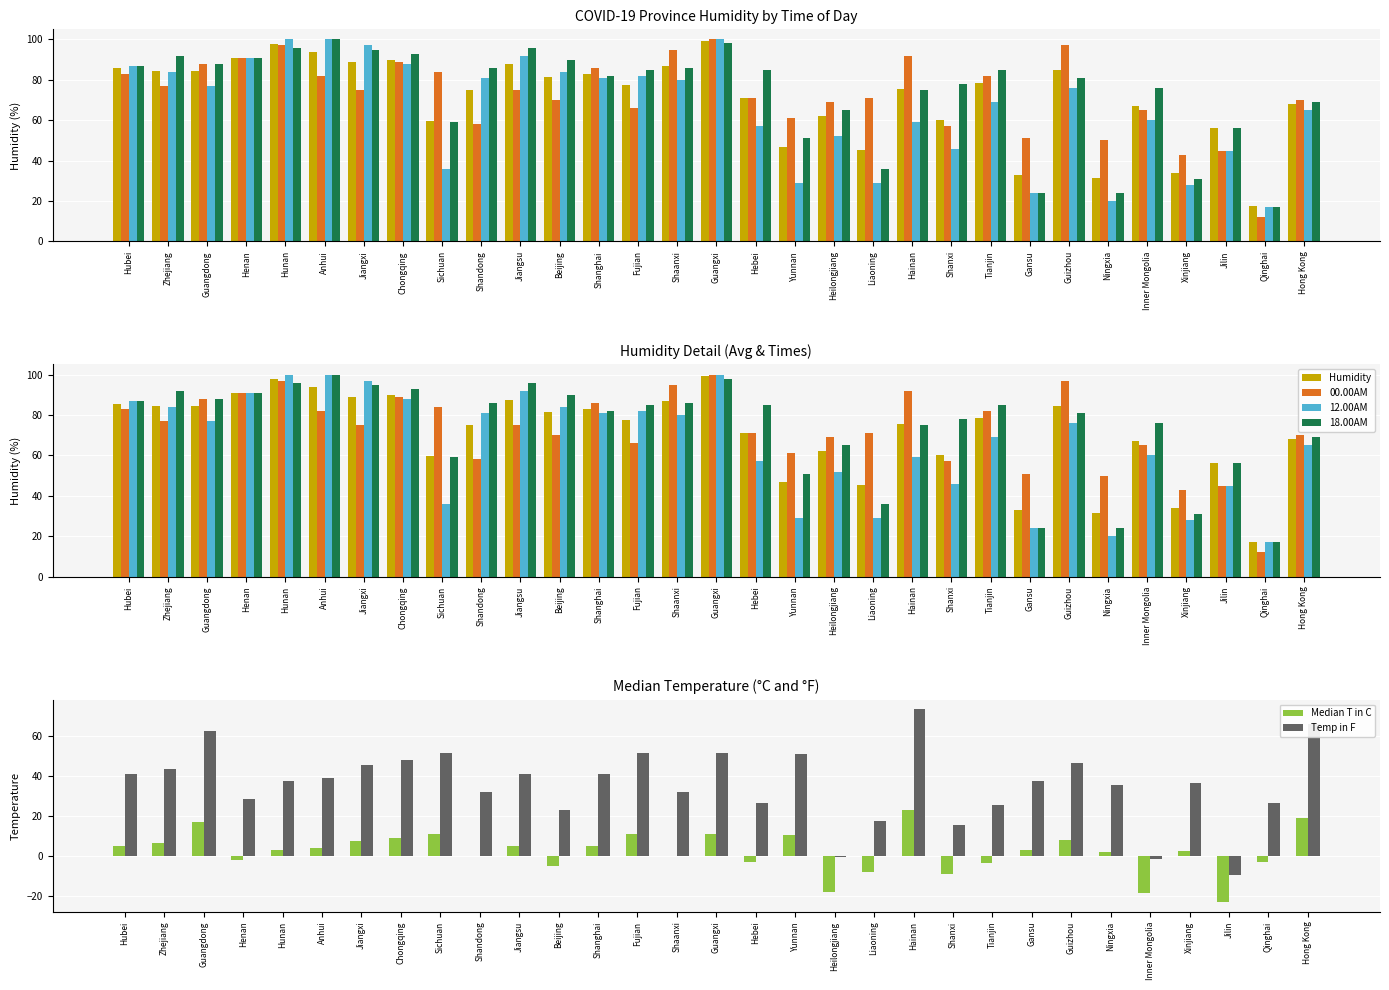

Is it true that 18.00AM equals 90.0 at Beijing?

True